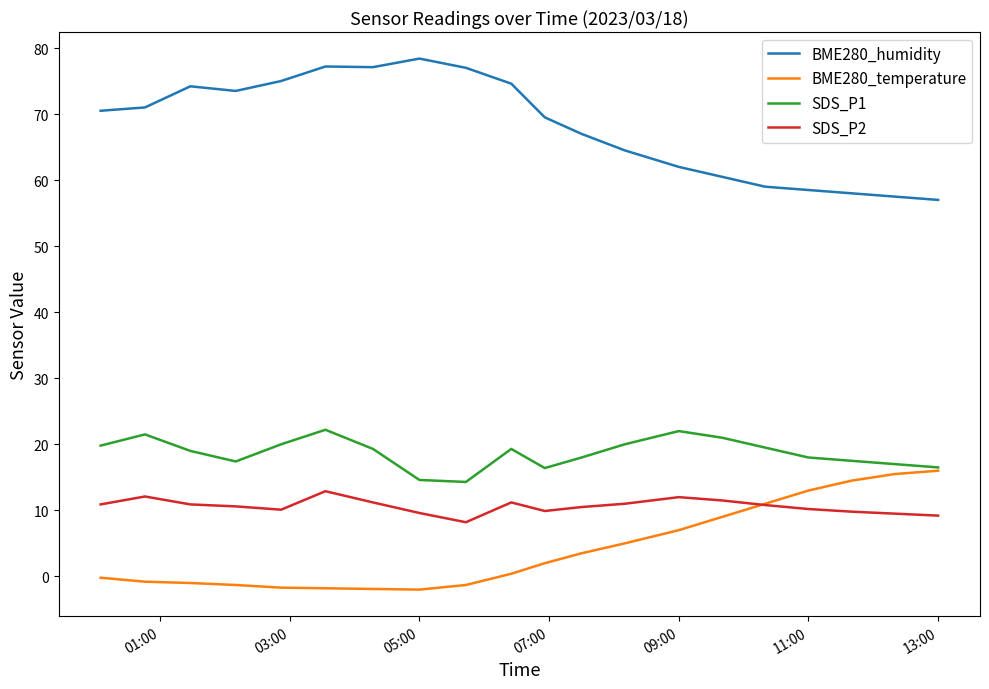

Which series has the largest total across all categories?

BME280_humidity